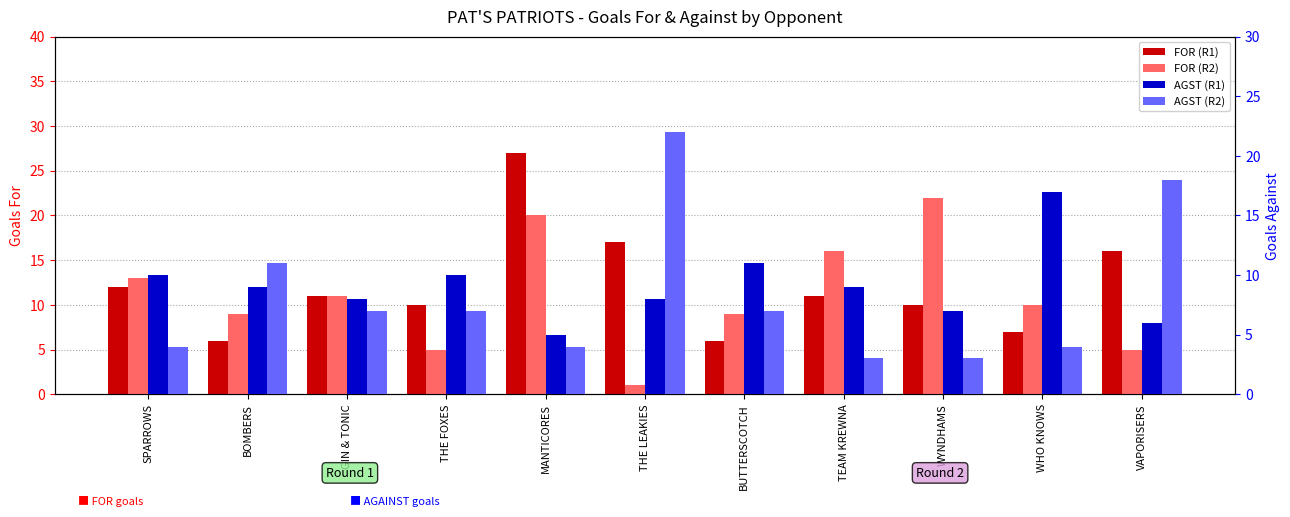

At which label is AGST (R2) closest to 12?

BOMBERS